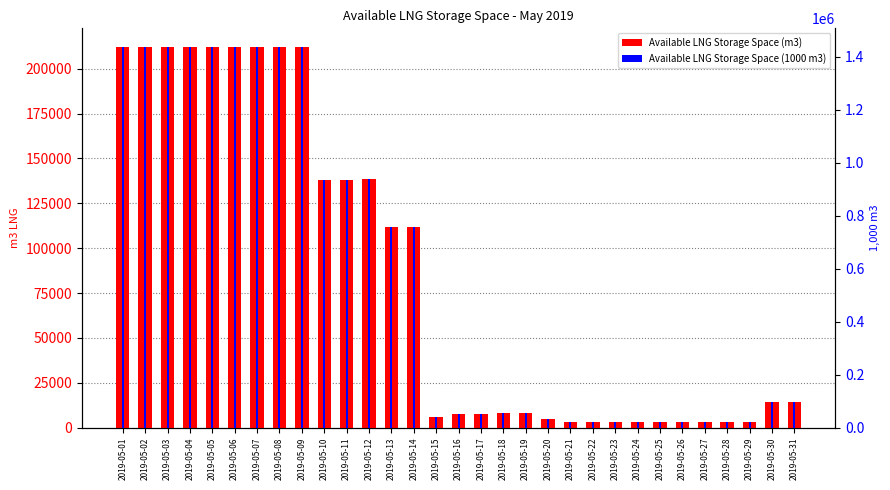

Rank the categories by Available LNG Storage Space (m3) value from highest to lowest.

2019-05-01, 2019-05-02, 2019-05-03, 2019-05-04, 2019-05-05, 2019-05-06, 2019-05-07, 2019-05-08, 2019-05-09, 2019-05-12, 2019-05-10, 2019-05-11, 2019-05-13, 2019-05-14, 2019-05-30, 2019-05-31, 2019-05-18, 2019-05-19, 2019-05-16, 2019-05-17, 2019-05-15, 2019-05-20, 2019-05-21, 2019-05-22, 2019-05-23, 2019-05-24, 2019-05-25, 2019-05-26, 2019-05-27, 2019-05-28, 2019-05-29